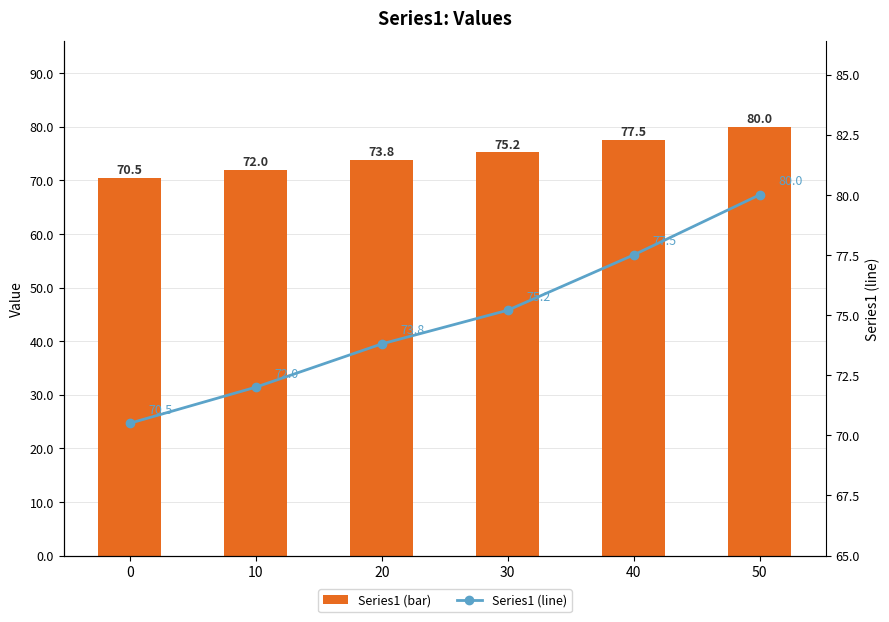

What is the lowest value of the Series1 (bar) series?

70.5